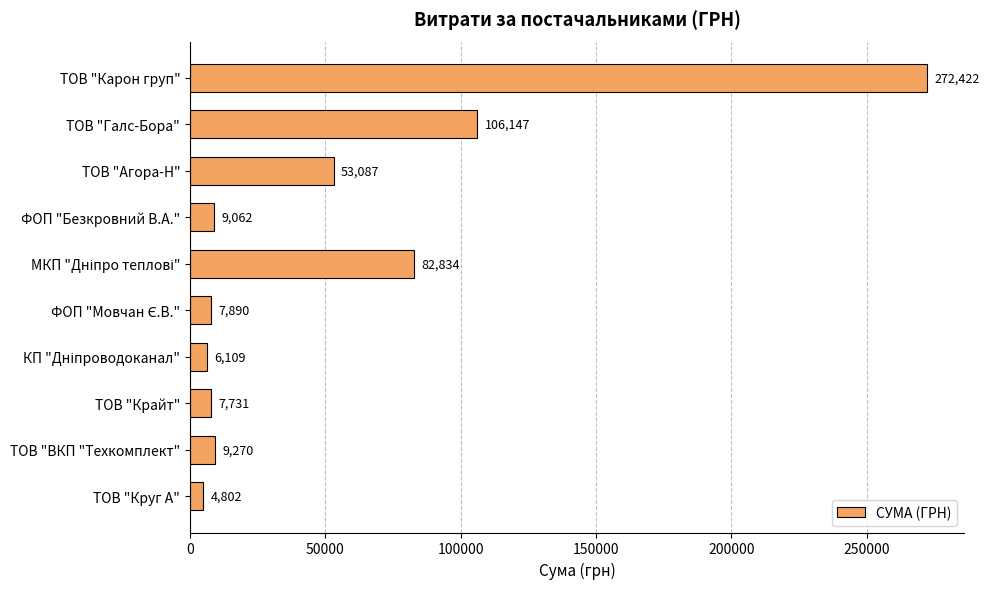

Read the value at ТОВ "Агора-Н".

53087.1